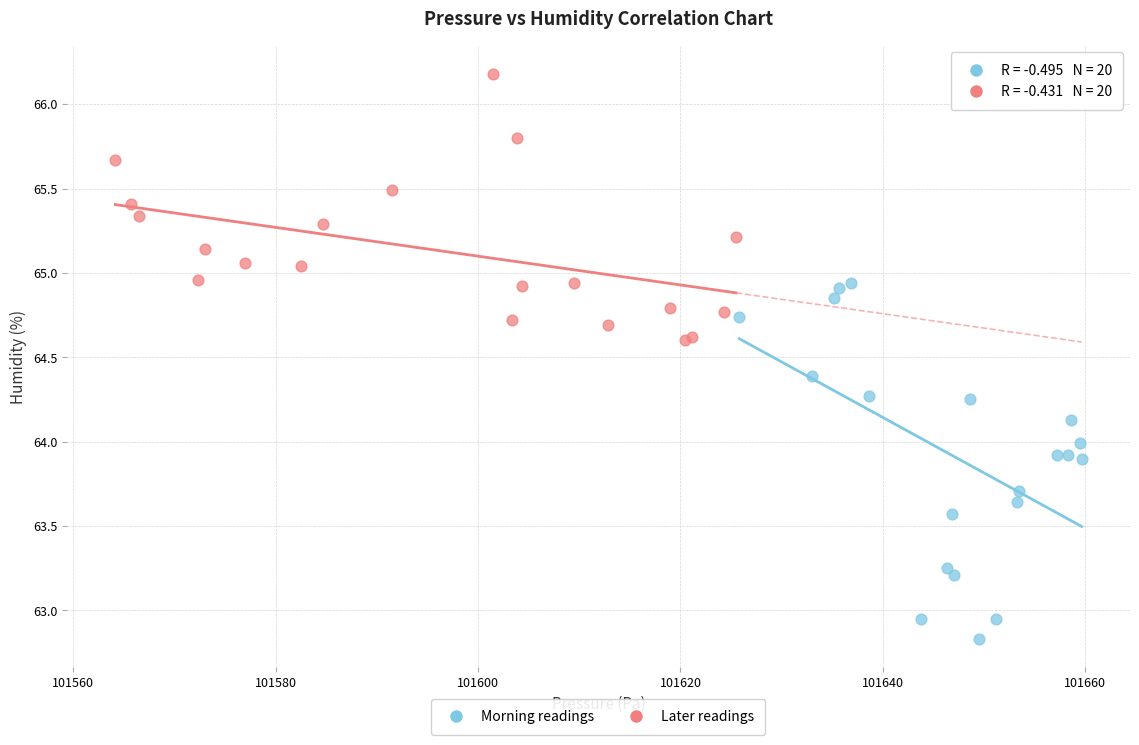

Which series contains the lowest Y value?

Morning readings